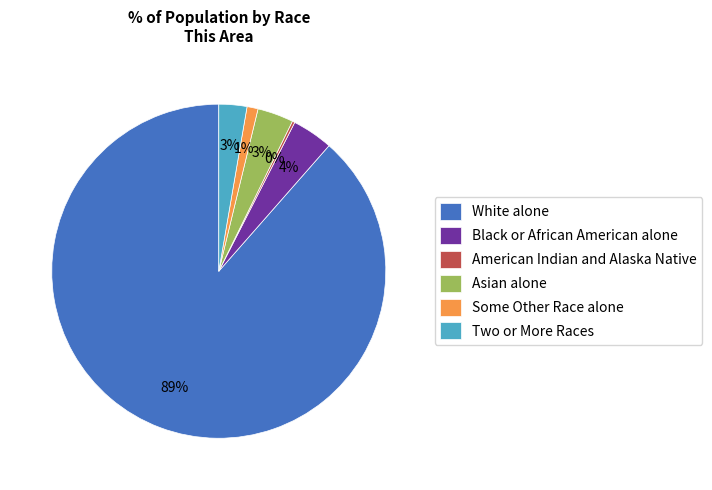

To the nearest percent, what is the average slice percentage?

17%